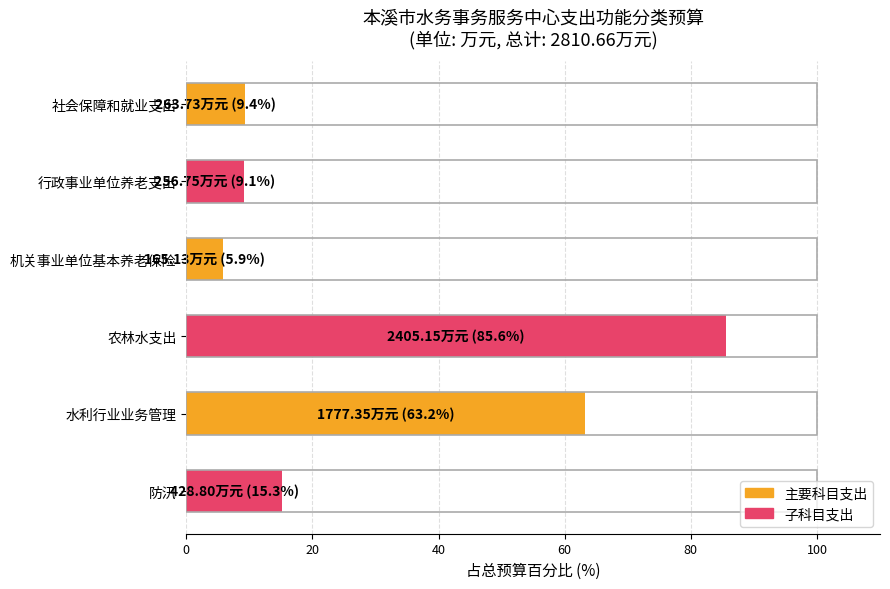

Where is the data nearest to the value 45?

水利行业业务管理